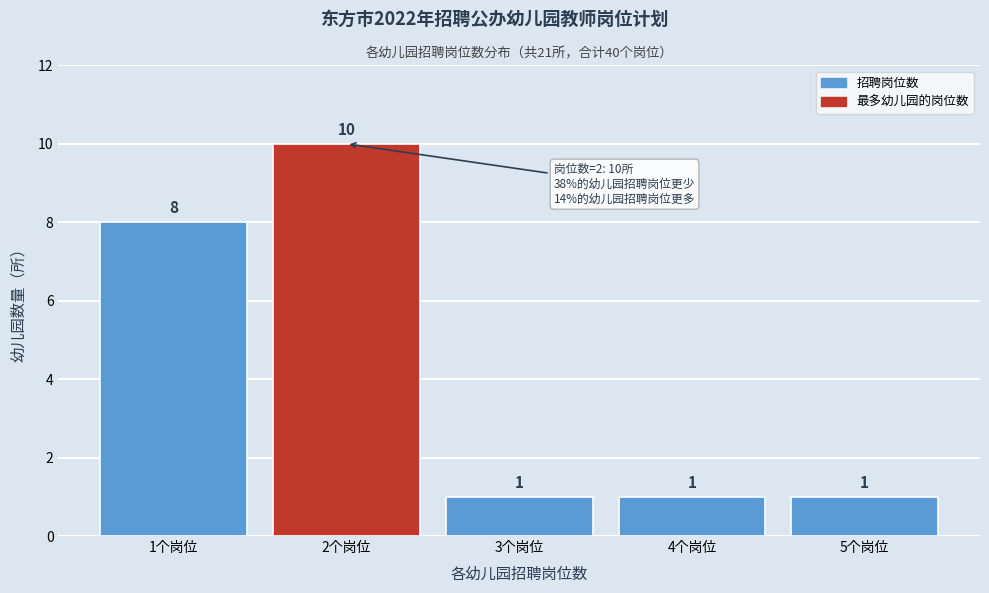

Reading left to right, list all the values displayed in this chart.

8	10	1	1	1